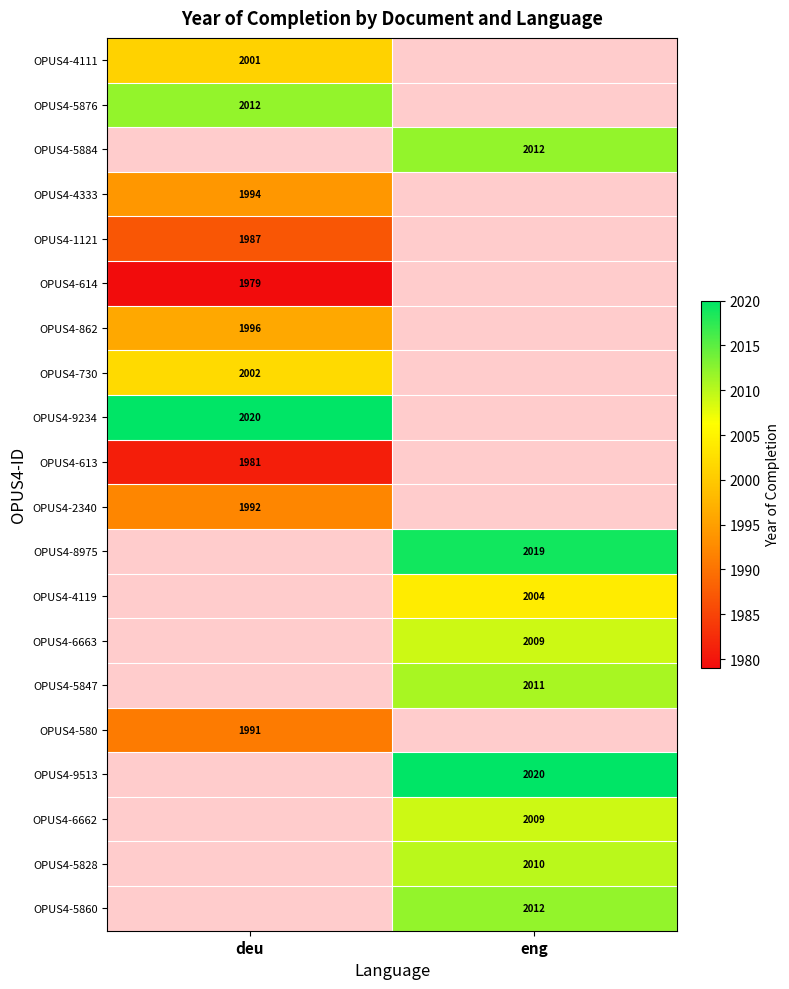

The value of OPUS4-9513 at eng is 514. True or false?

False